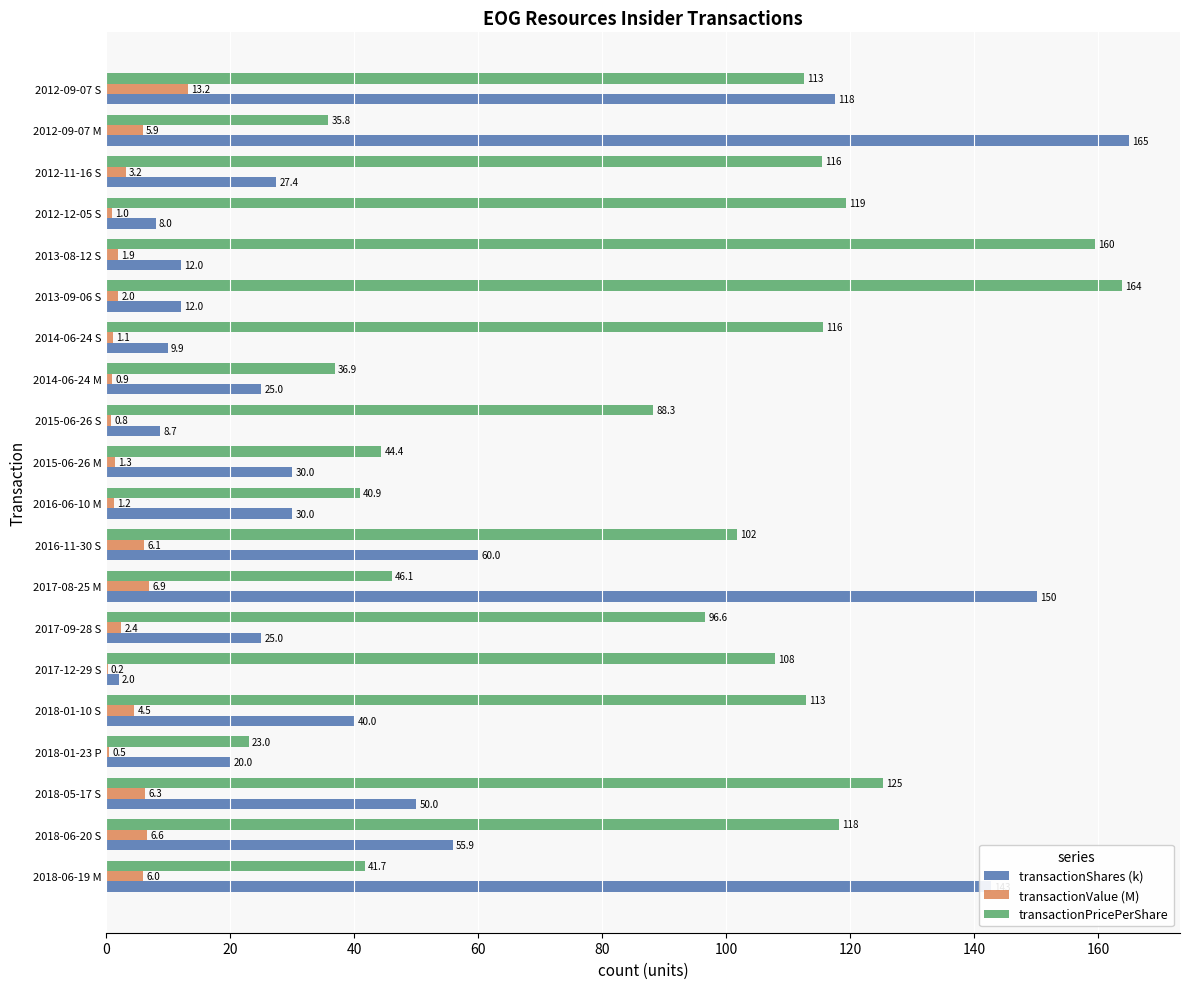

Between 2017-12-29 S and 2015-06-26 S, which series saw the biggest shift?

transactionPricePerShare